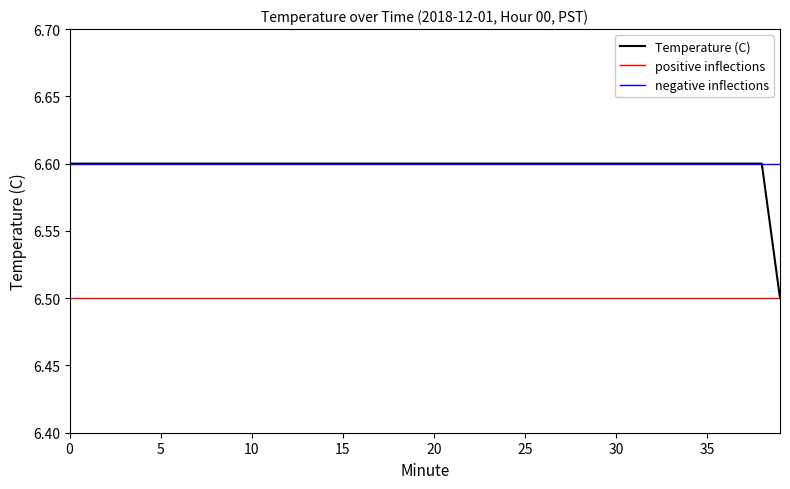

What is the value of the 2nd point from the left?

6.6